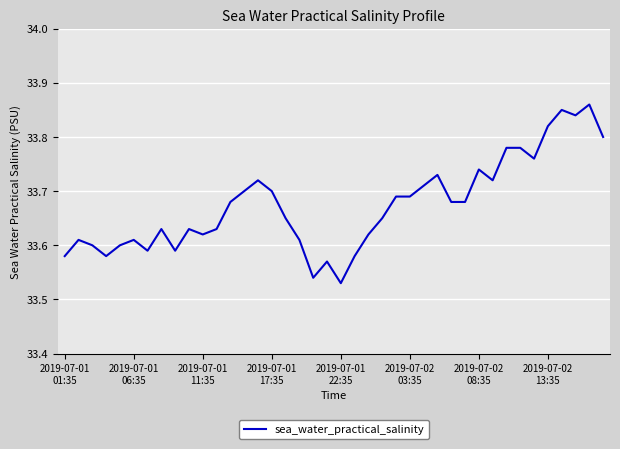

What is the difference between the maximum and minimum values?

0.3